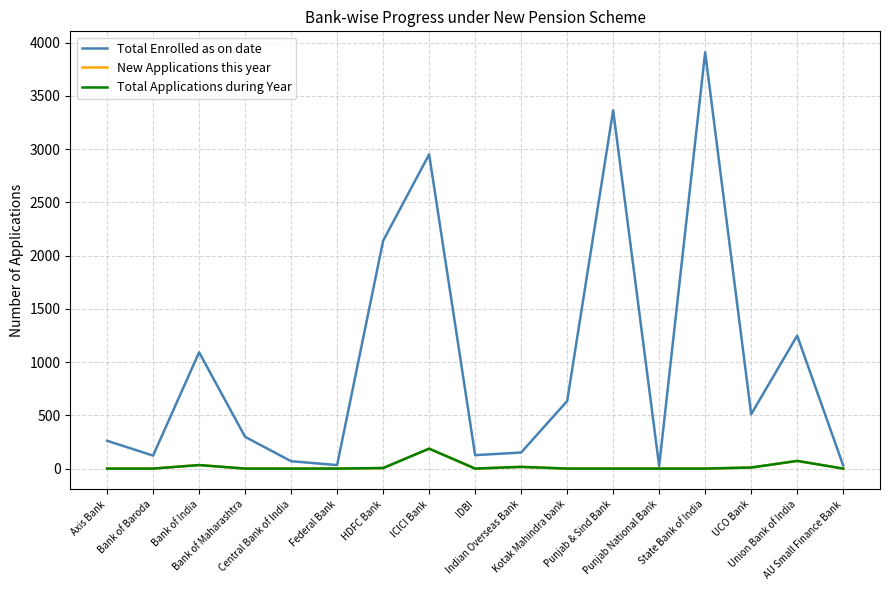

Reading right to left, list all the values displayed in this chart.

Total Enrolled as on date: AU Small Finance Bank=29	Union Bank of India=1248	UCO Bank=510	State Bank of India=3910	Punjab National Bank=24	Punjab & Sind Bank=3364	Kotak Mahindra bank=634	Indian Overseas Bank=151	IDBI=126	ICICI Bank=2950	HDFC Bank=2139	Federal Bank=33	Central Bank of India=69	Bank of Maharashtra=298	Bank of India=1092	Bank of Baroda=122	Axis Bank=261
New Applications this year: AU Small Finance Bank=0	Union Bank of India=72	UCO Bank=10	State Bank of India=0	Punjab National Bank=0	Punjab & Sind Bank=0	Kotak Mahindra bank=0	Indian Overseas Bank=16	IDBI=0	ICICI Bank=187	HDFC Bank=5	Federal Bank=0	Central Bank of India=0	Bank of Maharashtra=0	Bank of India=33	Bank of Baroda=0	Axis Bank=0
Total Applications during Year: AU Small Finance Bank=0	Union Bank of India=72	UCO Bank=10	State Bank of India=0	Punjab National Bank=0	Punjab & Sind Bank=0	Kotak Mahindra bank=0	Indian Overseas Bank=16	IDBI=0	ICICI Bank=187	HDFC Bank=5	Federal Bank=0	Central Bank of India=0	Bank of Maharashtra=0	Bank of India=33	Bank of Baroda=0	Axis Bank=0